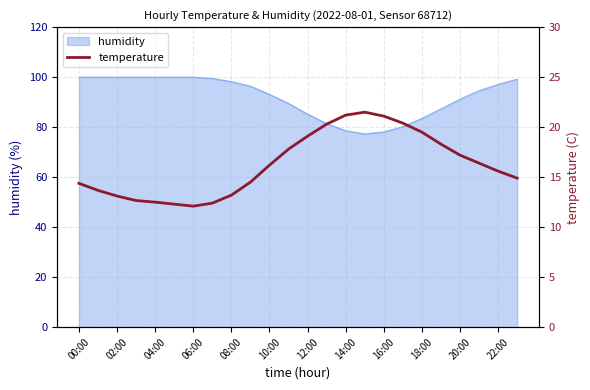

What is the average value?

16.3